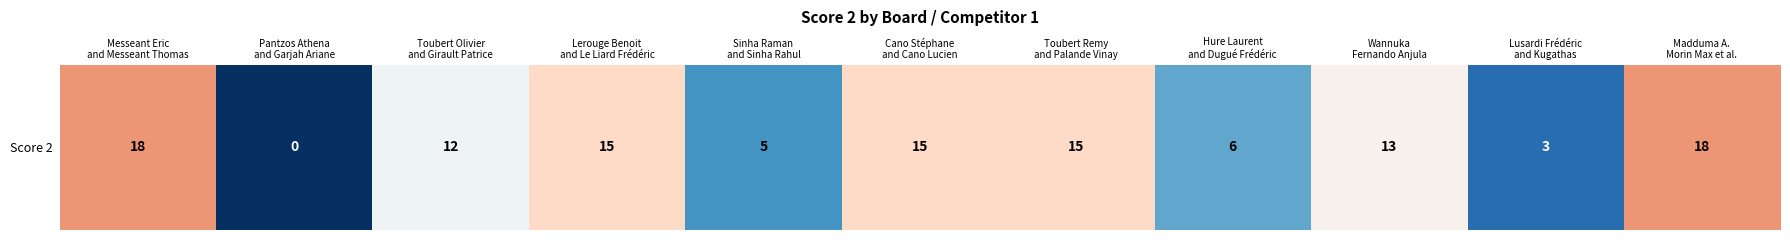

Reading right to left, what are all the values shown in this chart?

Madduma A.
Morin Max et al.=18	Lusardi Frédéric
and Kugathas=3	Wannuka
Fernando Anjula=13	Hure Laurent
and Dugué Frédéric=6	Toubert Remy
and Palande Vinay=15	Cano Stéphane
and Cano Lucien=15	Sinha Raman
and Sinha Rahul=5	Lerouge Benoit
and Le Liard Frédéric=15	Toubert Olivier
and Girault Patrice=12	Pantzos Athena
and Garjah Ariane=0	Messeant Eric
and Messeant Thomas=18